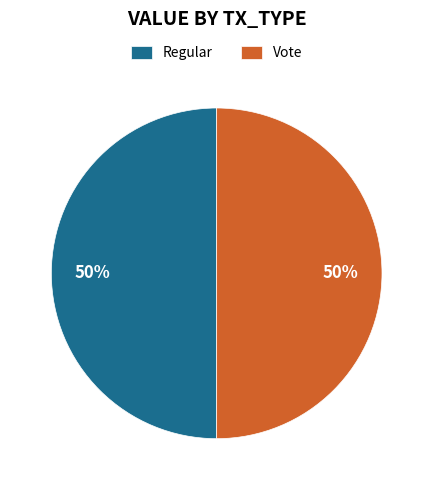

What is the ratio of the value at Vote to the value at Regular?

1.0